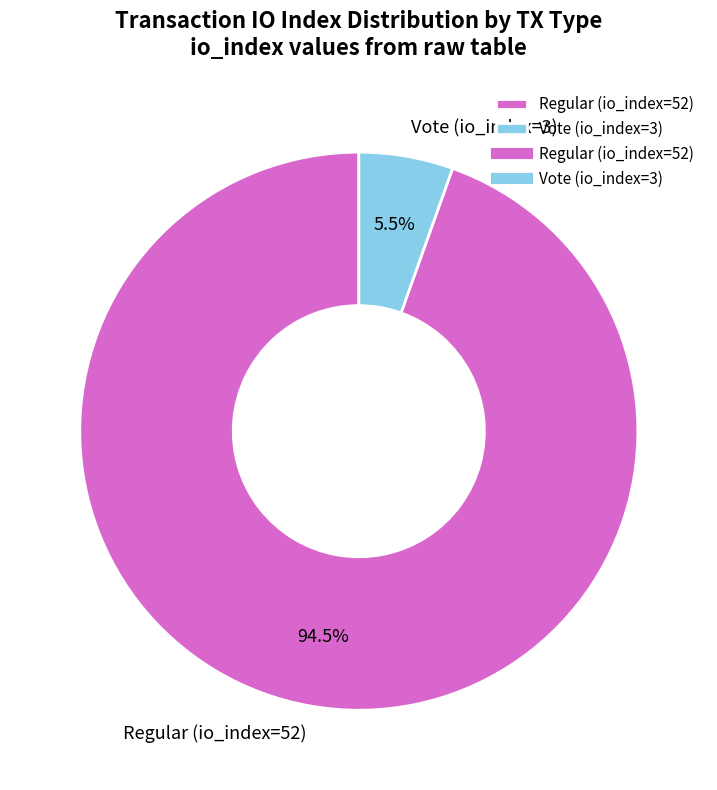

Count the number of slices in the pie.

2